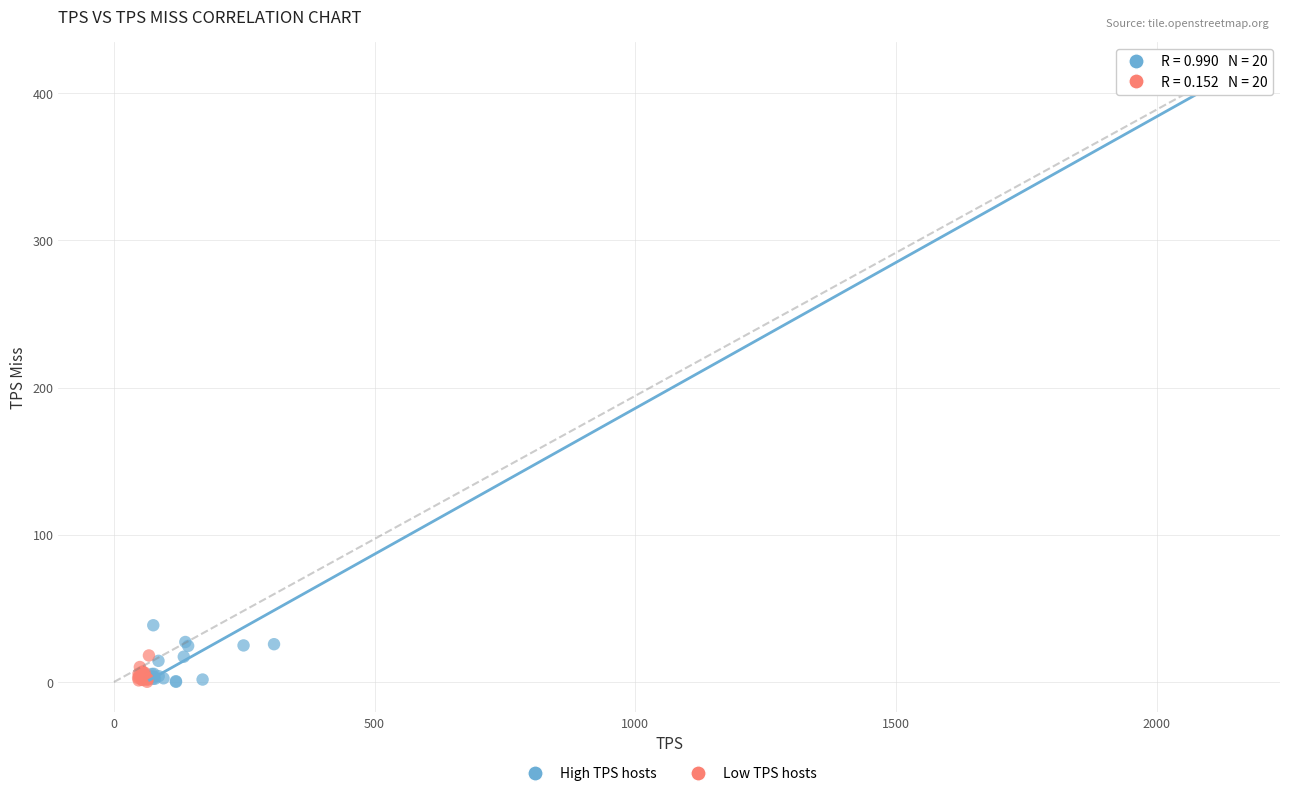

Which series reaches the maximum Y coordinate?

High TPS hosts